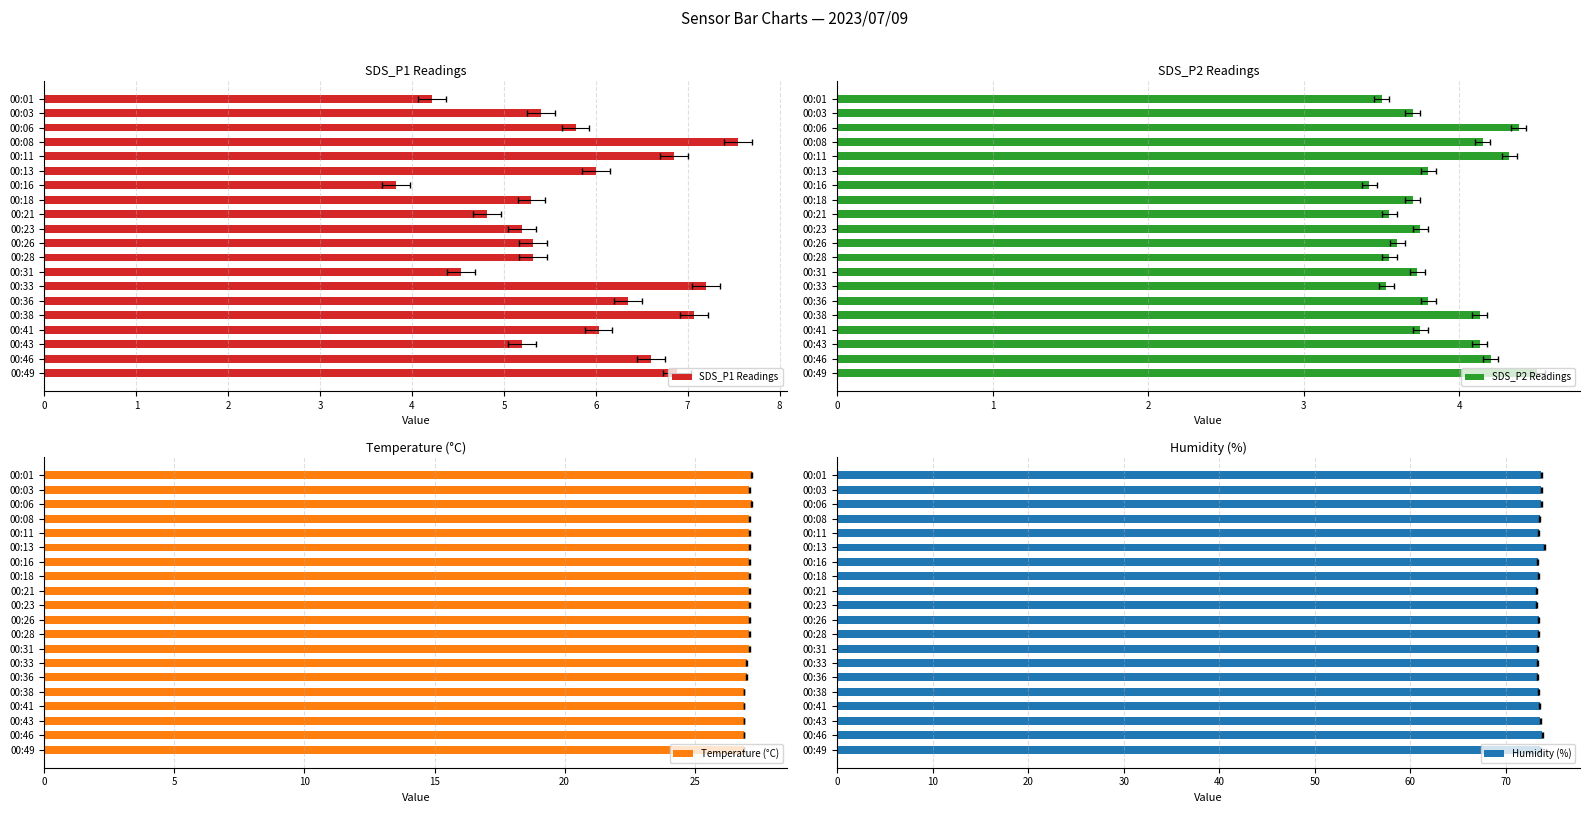

Does the chart contain stacked bars?

No